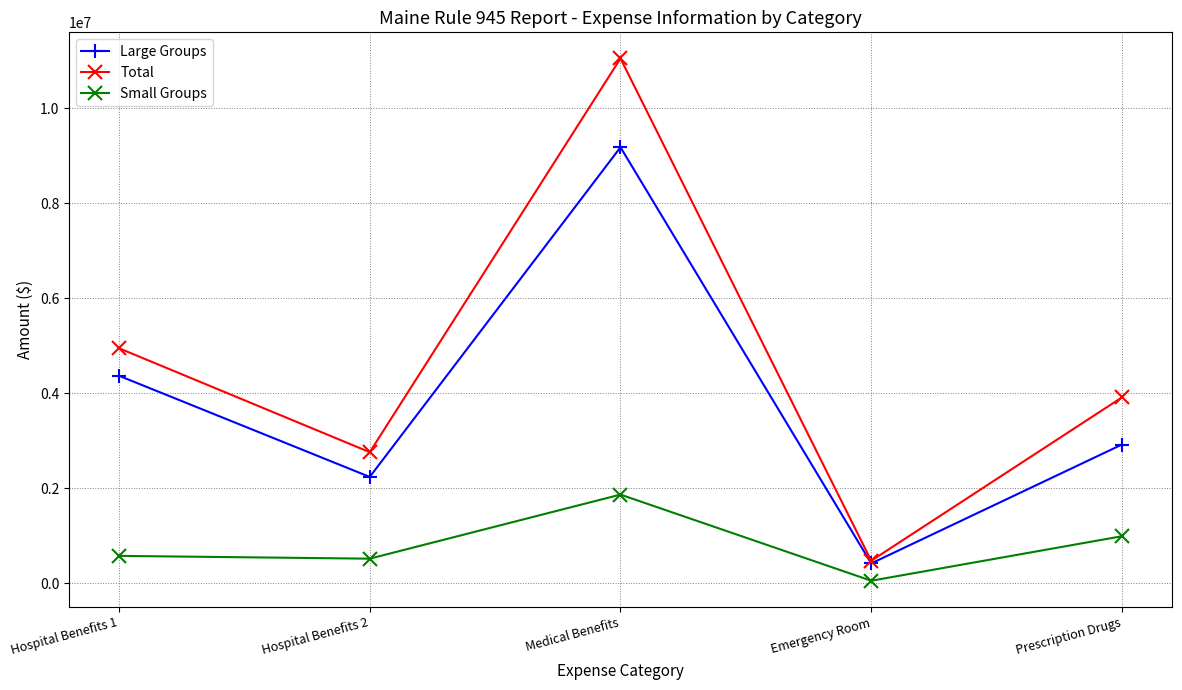

At which category is the sum across all series the highest?

Medical Benefits